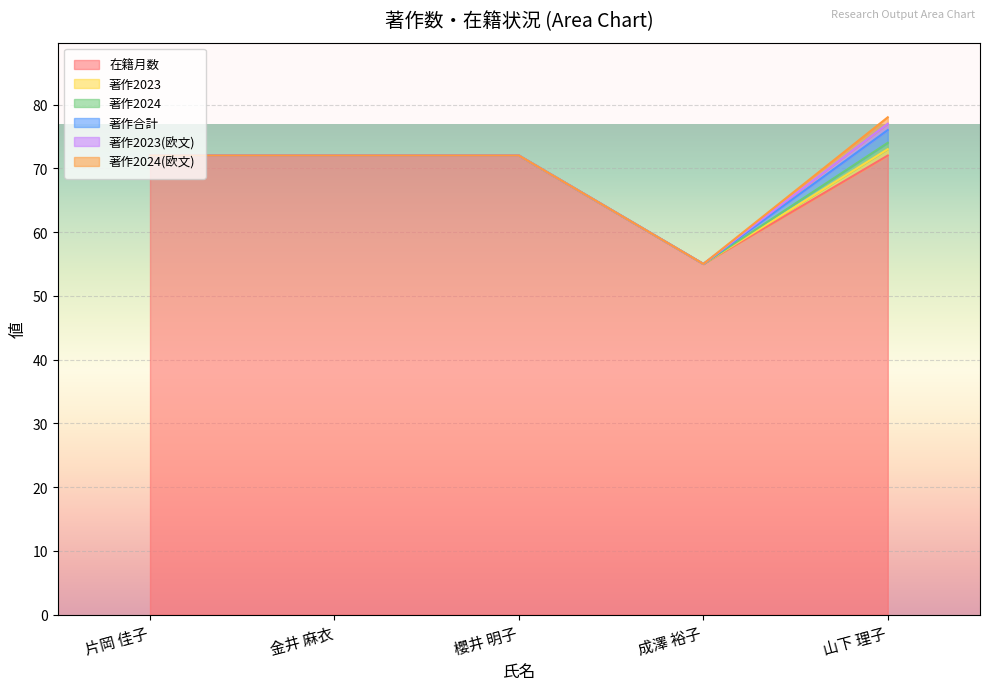

True or false: 著作2024(欧文) has more than 0 points higher than both neighbors.

False